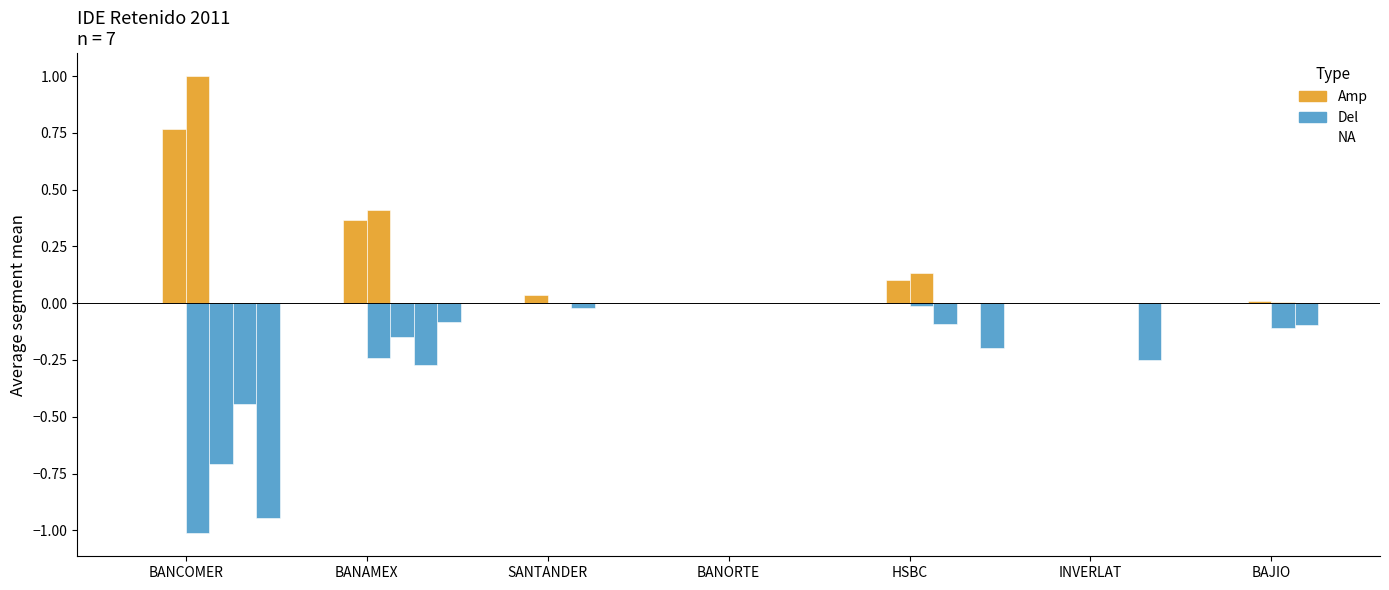

Which series has the widest spread of values?

Del